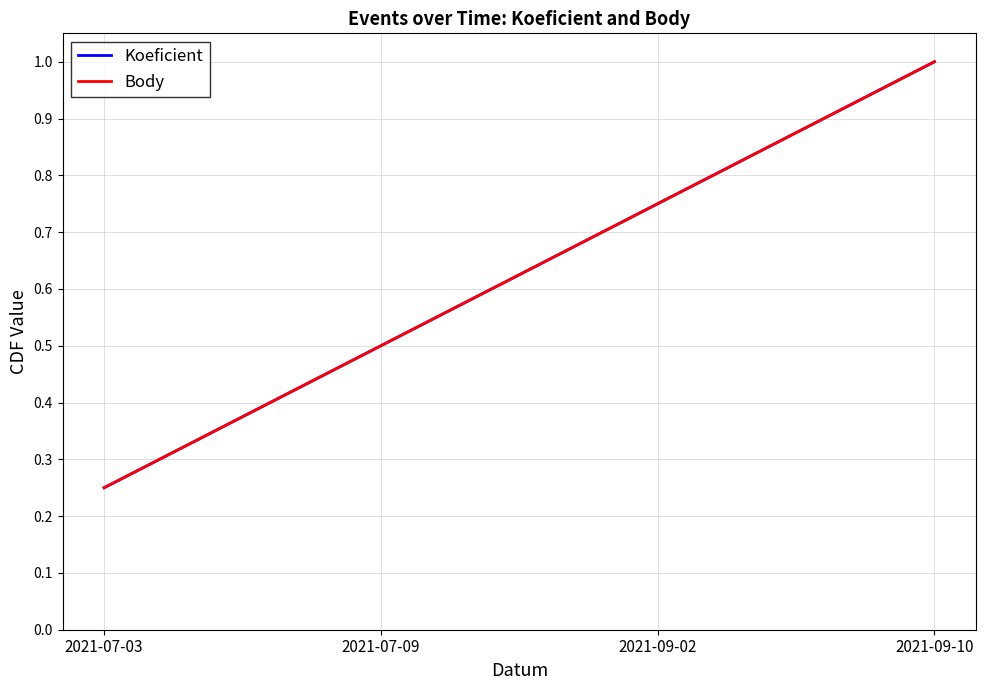

Is this an area chart (filled region under the line)?

No